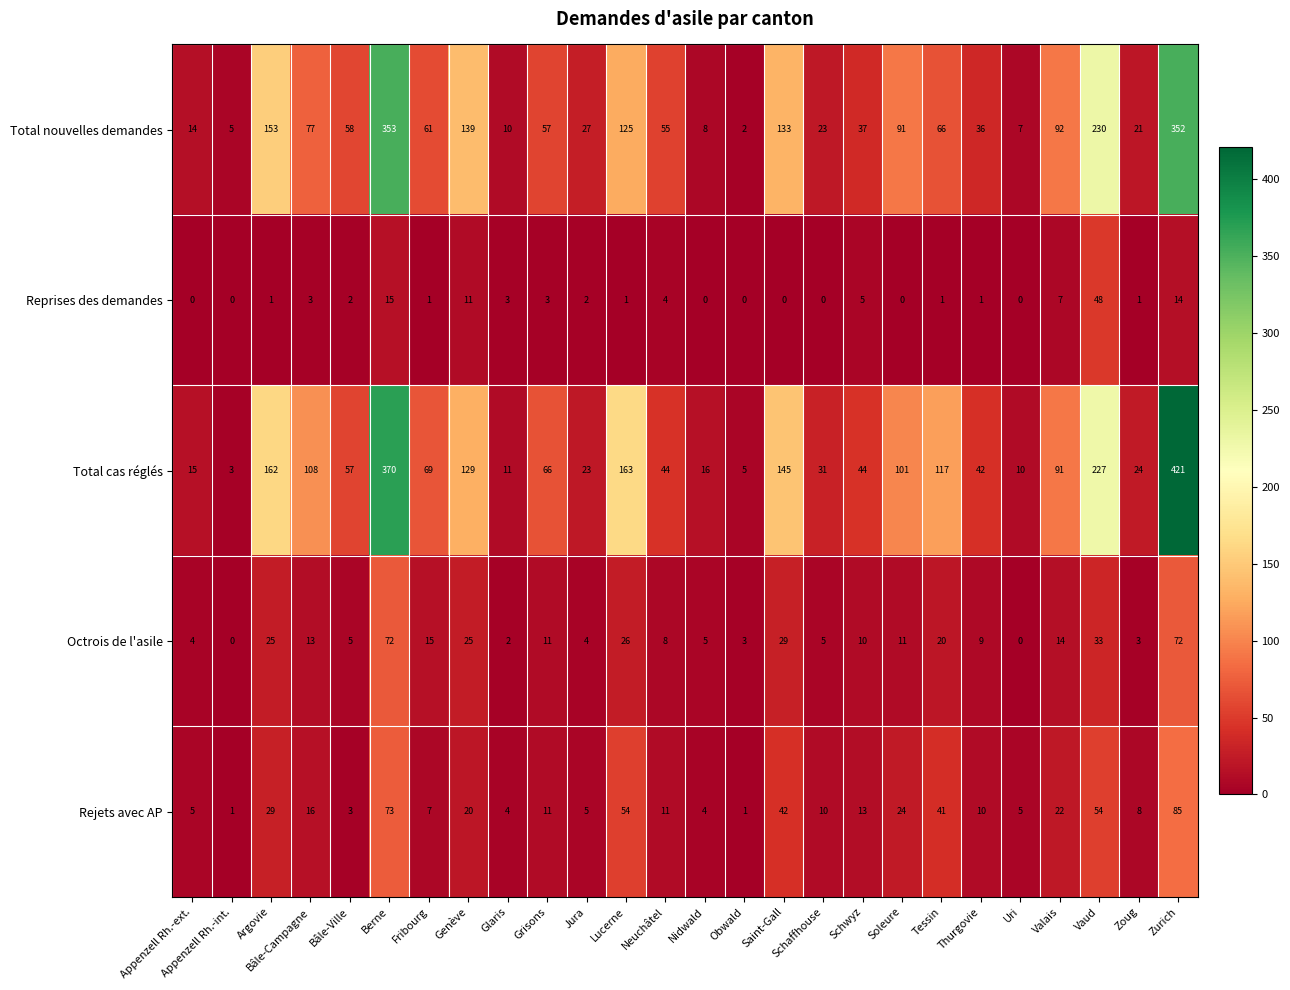

At which label is Octrois de l'asile closest to 36?

Vaud